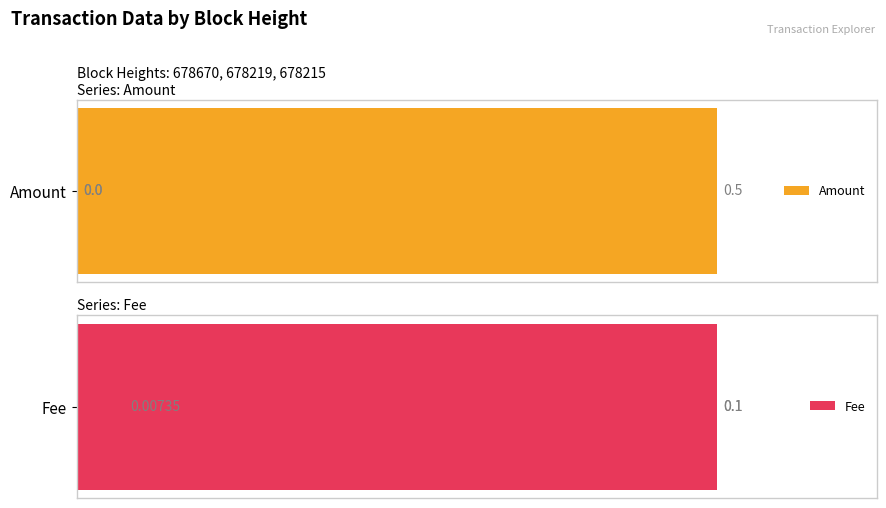

What are all the series names shown in the legend?

Amount, Fee